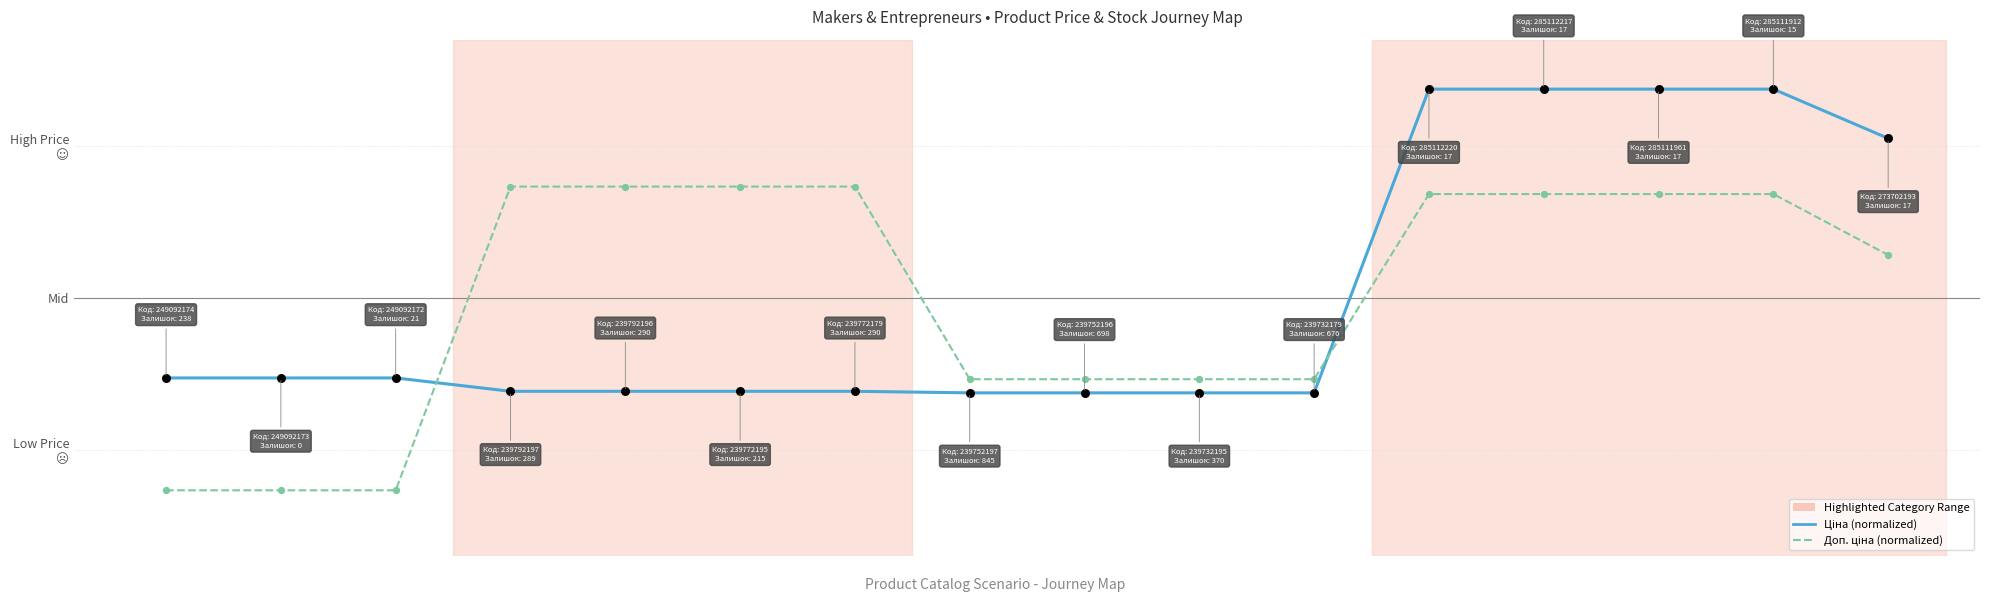

At how many categories does at least one series exceed 0?

9